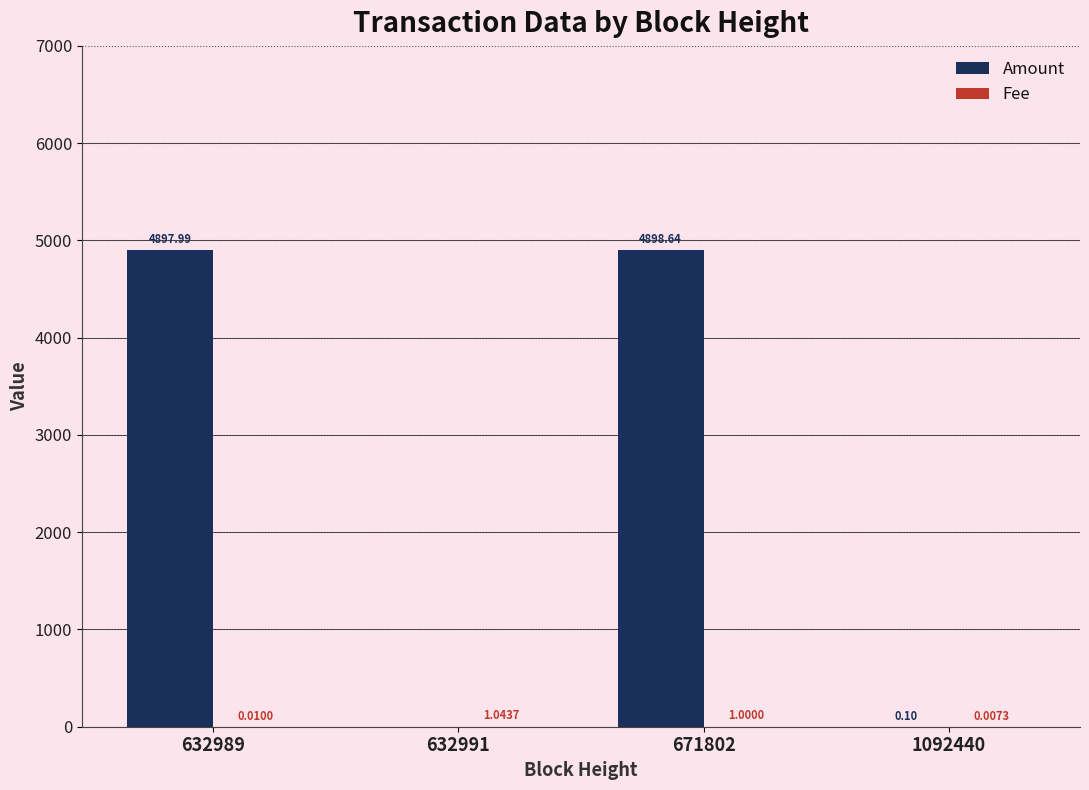

What is the sum of the Amount values at 671802 and 1092440?

4898.7